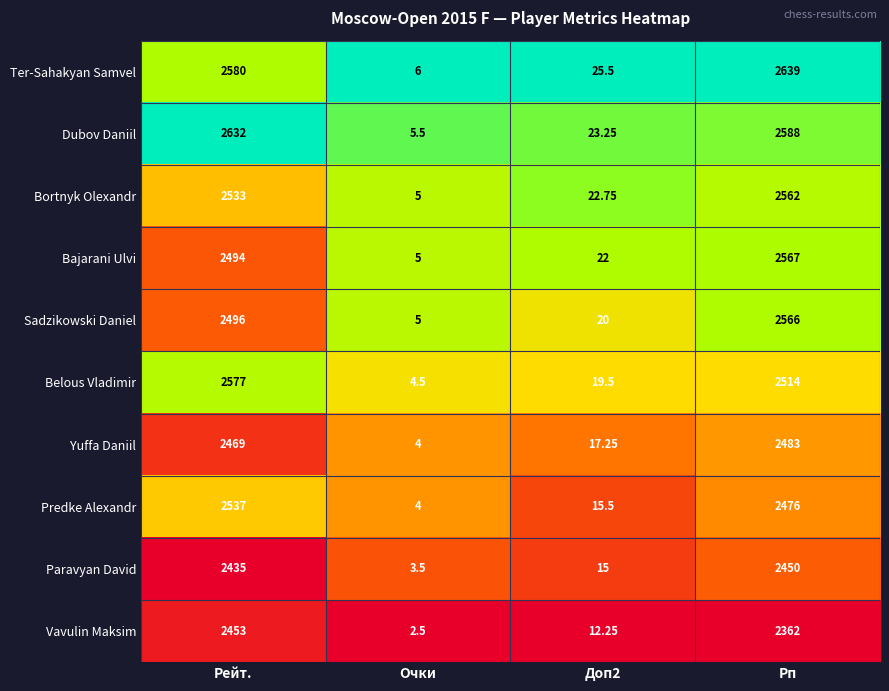

At which label is Paravyan David closest to 1226?

Рейт.